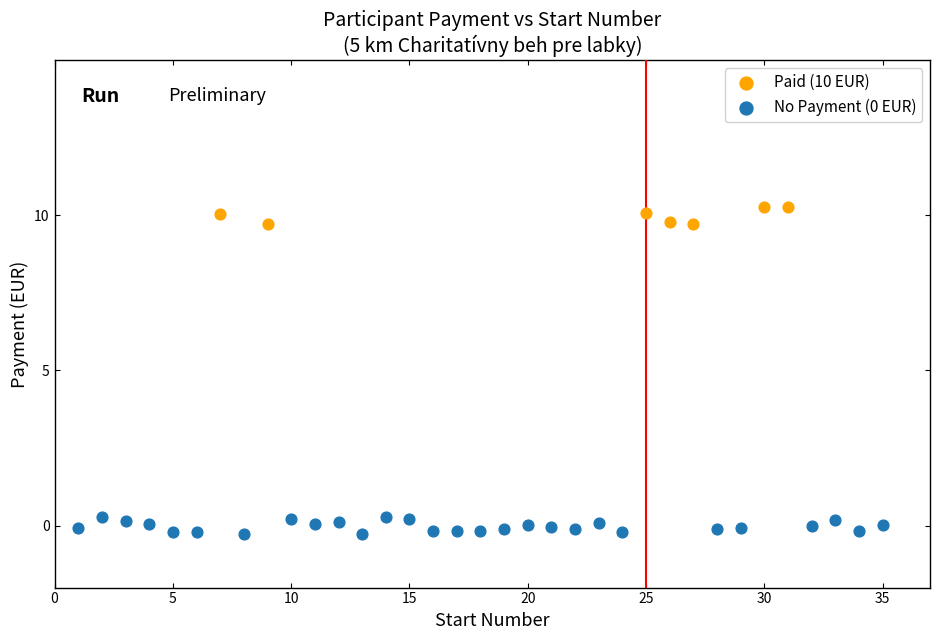

Which series contains the highest Y value?

Paid (10 EUR)